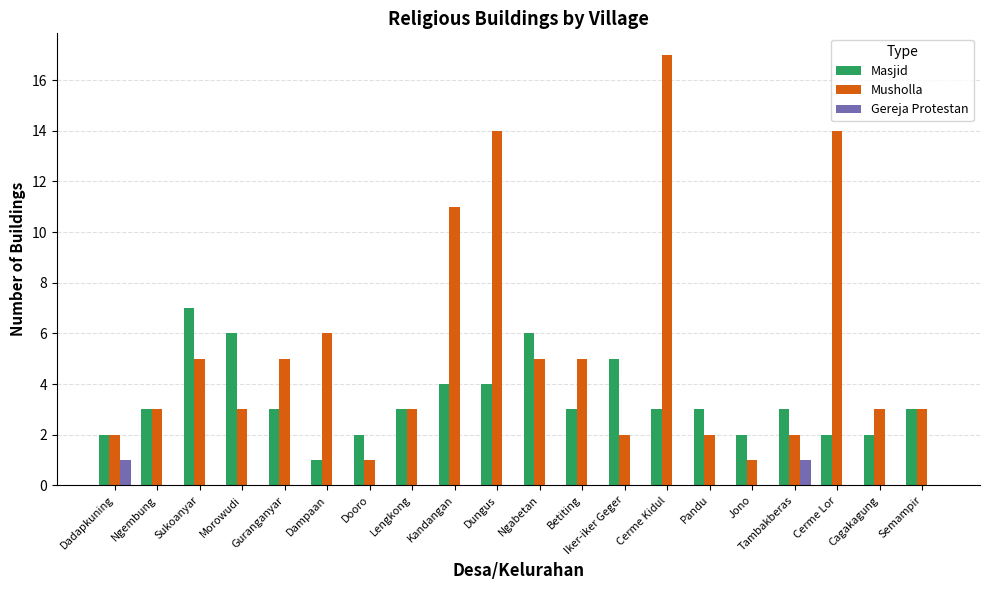

Which series changed the most between Pandu and Cerme Lor?

Musholla